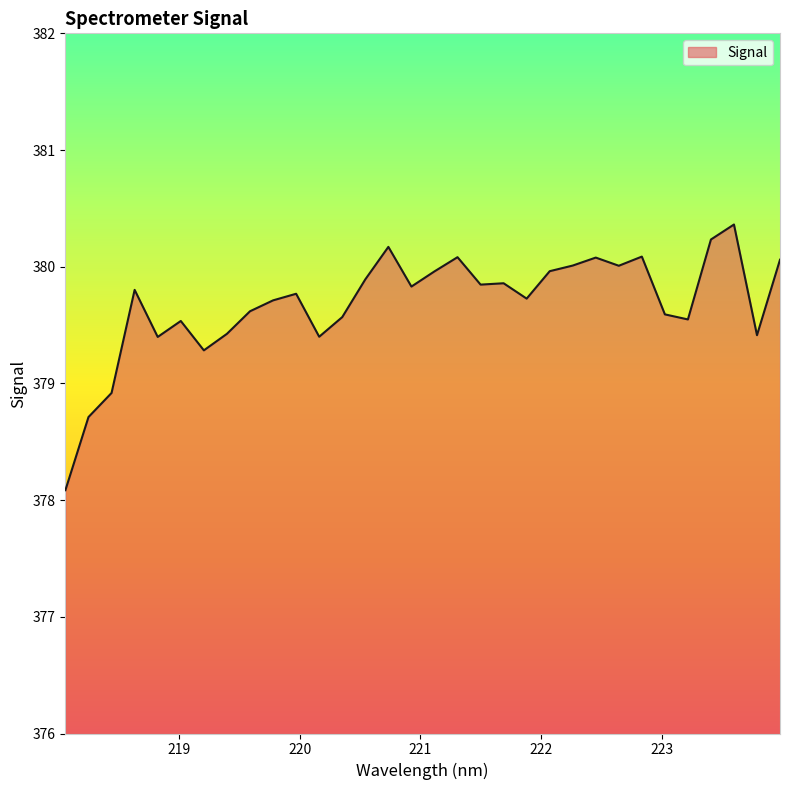

What is the difference between the maximum and minimum values?

2.3